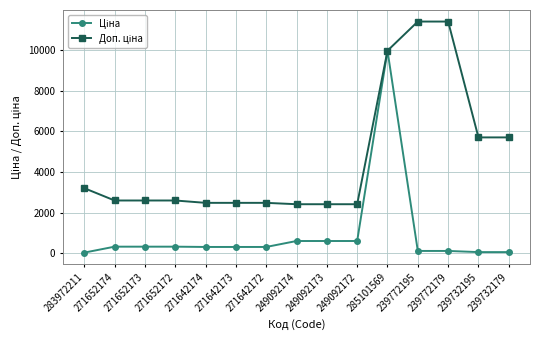

What is the difference between the highest and lowest values at 249092173?

1811.1